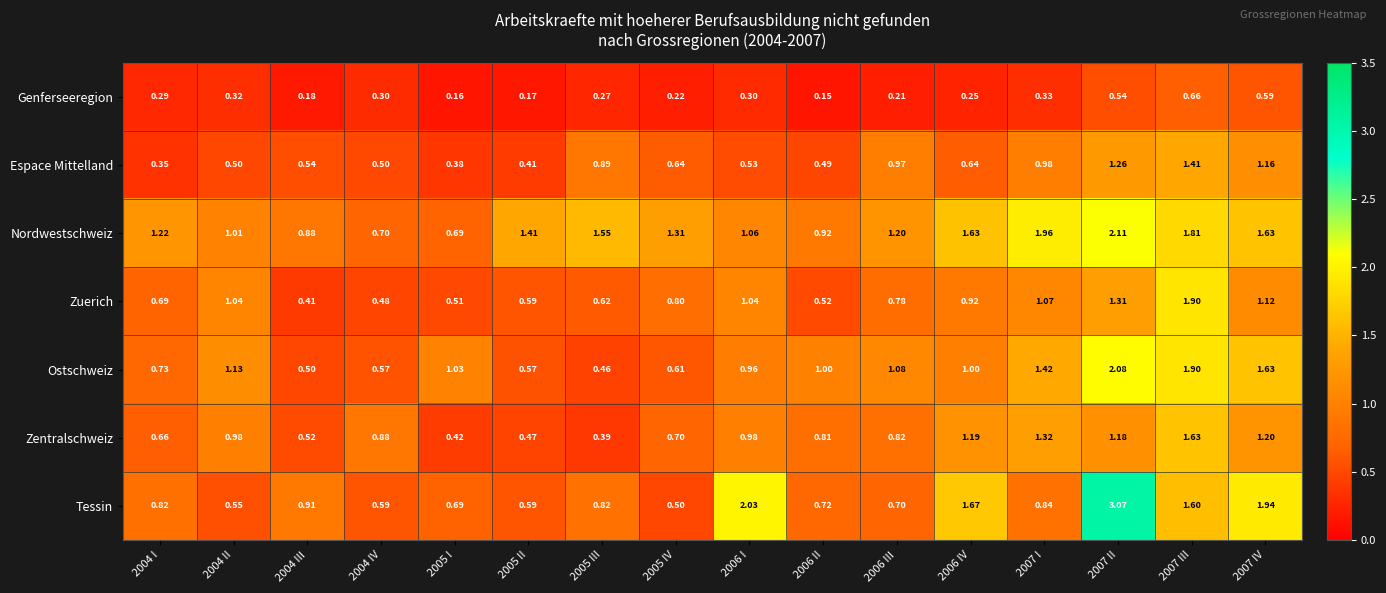

At 2006 III, list the series in order from largest to smallest.

Nordwestschweiz, Ostschweiz, Espace Mittelland, Zentralschweiz, Zuerich, Tessin, Genferseeregion